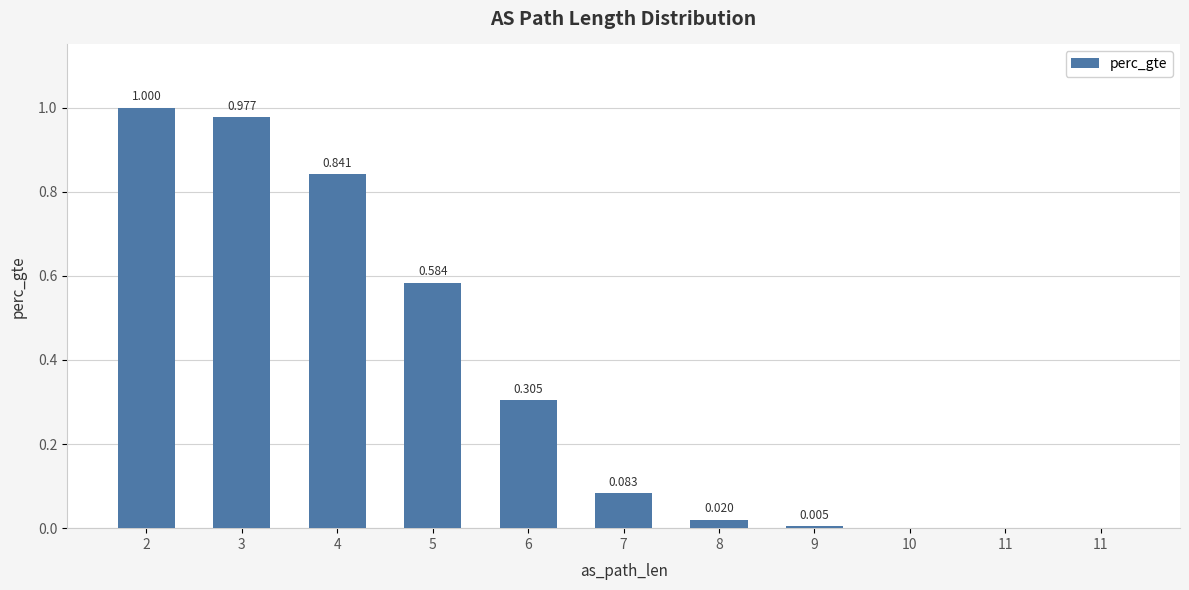

What is the sum of all values?

3.8